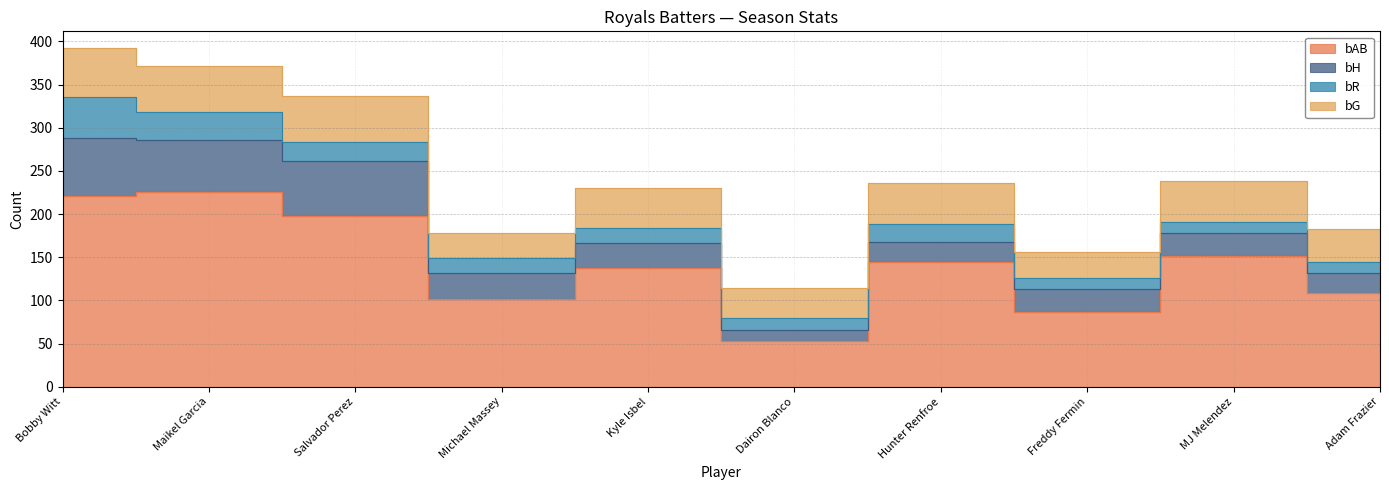

Which series changed the most between Bobby Witt and Salvador Perez?

bR